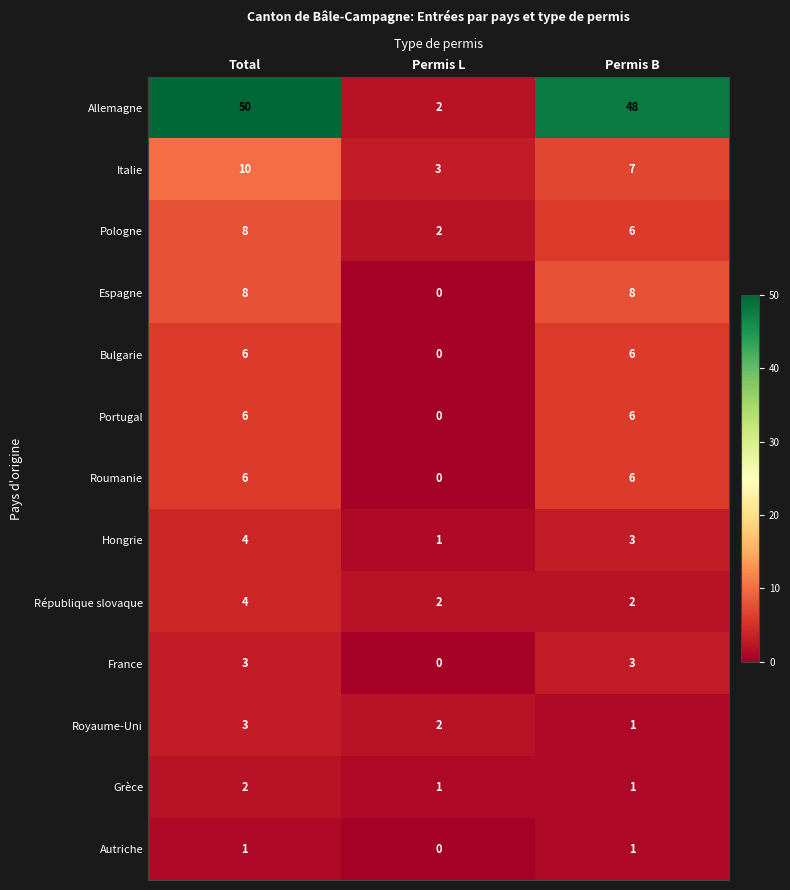

The Italie series shows 3 at Permis L. True or false?

True